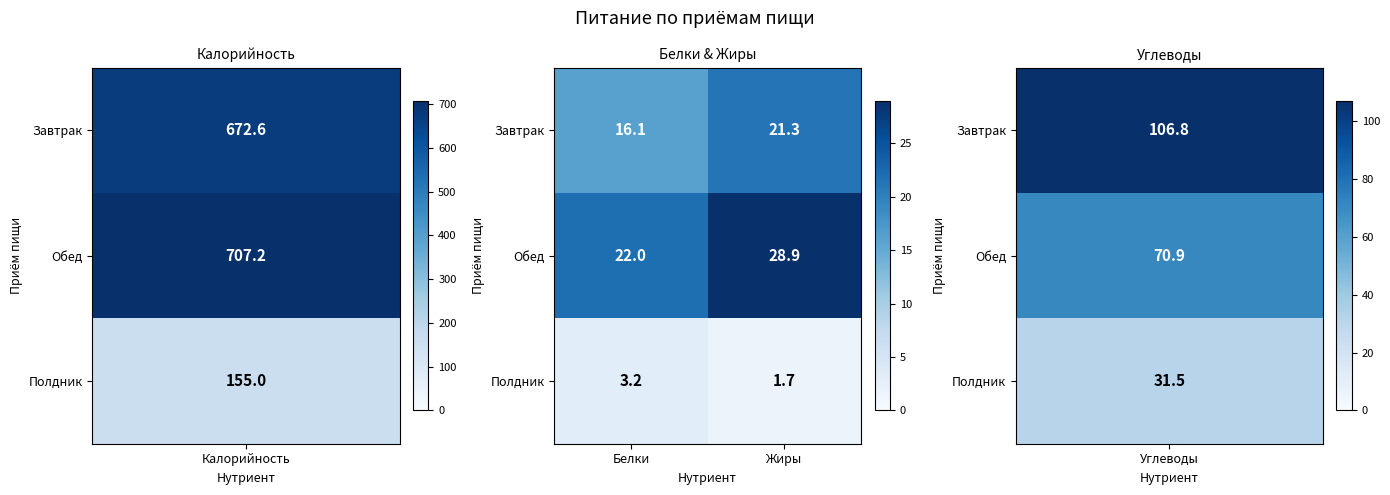

Reading left to right, extract all data points from this chart.

Завтрак: Белки=16.1	Жиры=21.3
Обед: Белки=22.0	Жиры=28.9
Полдник: Белки=3.2	Жиры=1.7